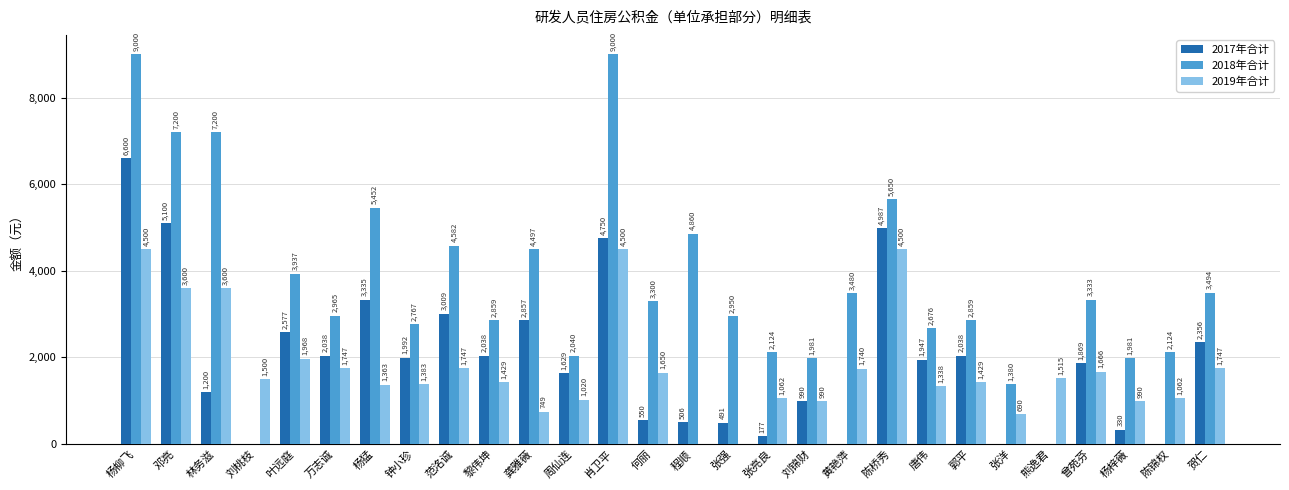

Where does the 2017年合计 series first go above 1947?

杨柳飞